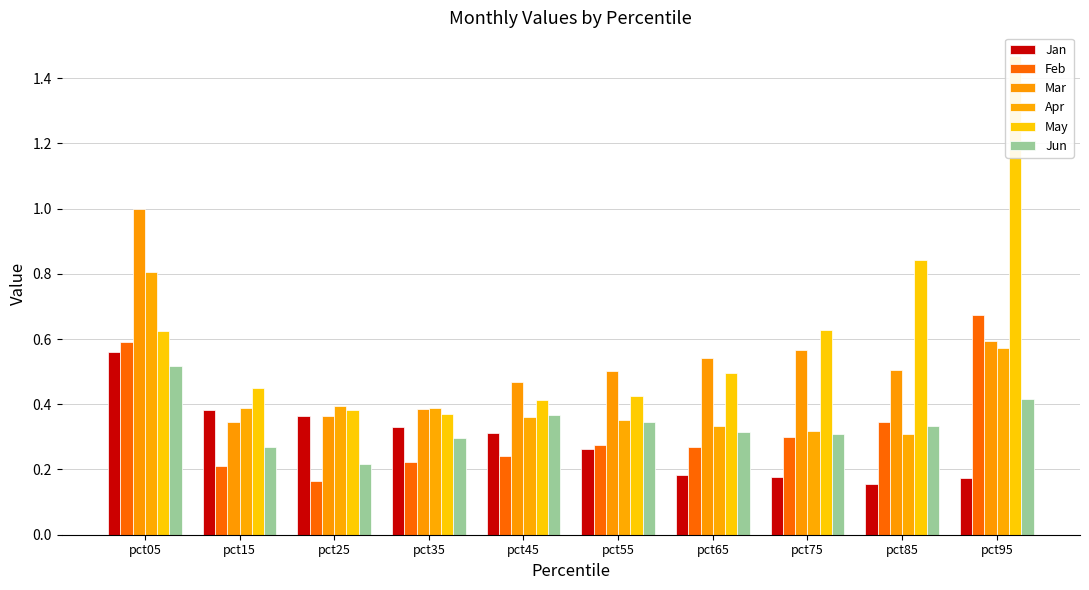

Which series has the largest total across all categories?

May